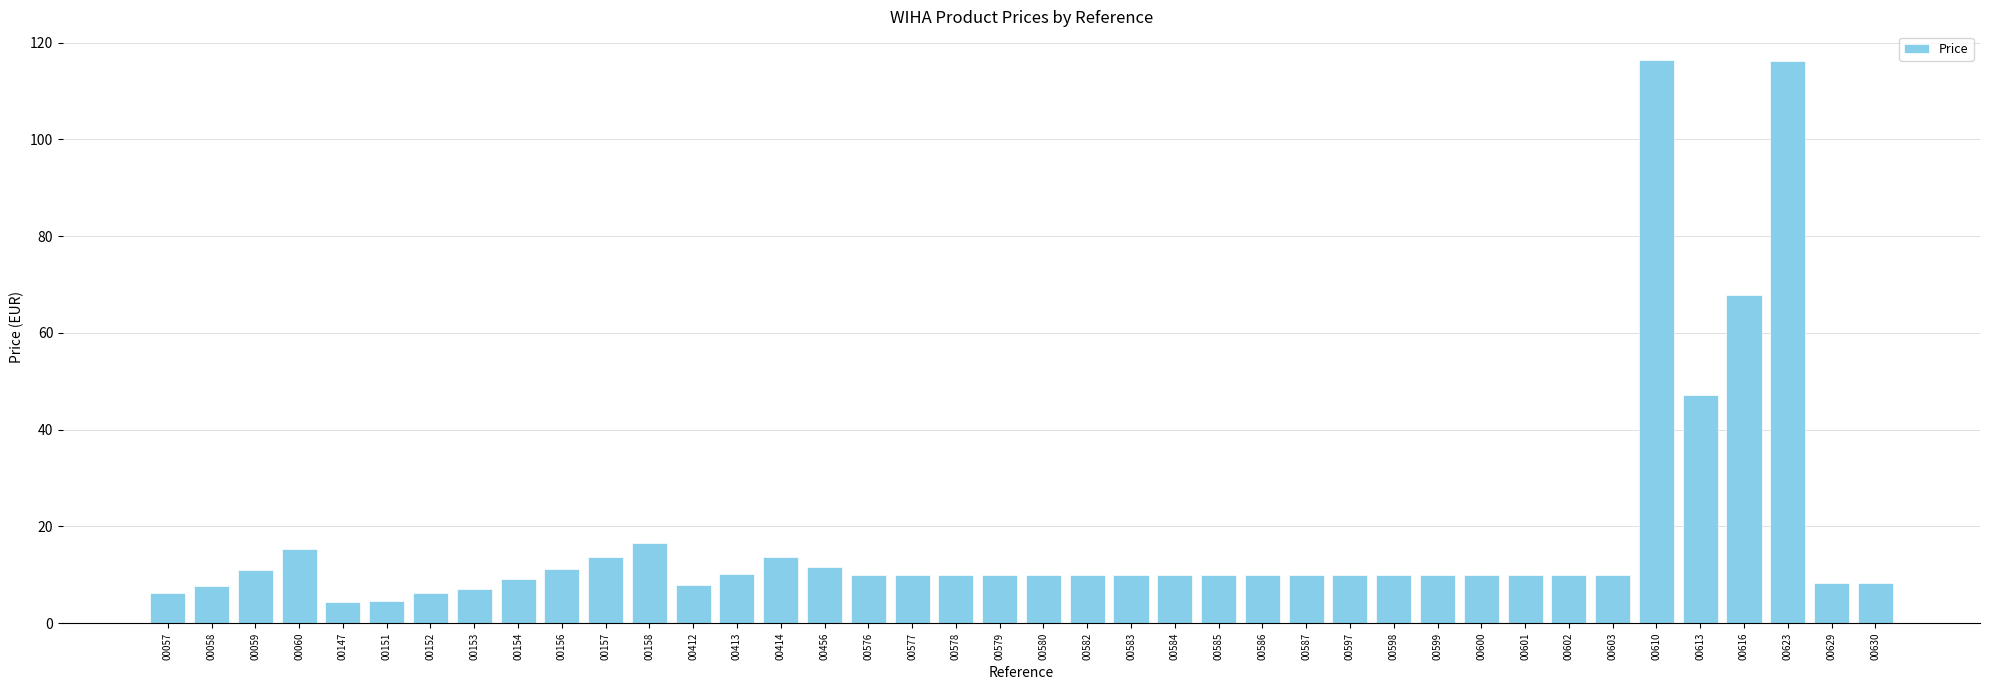

What is the sum of the values at 00585 and 00153?

17.0